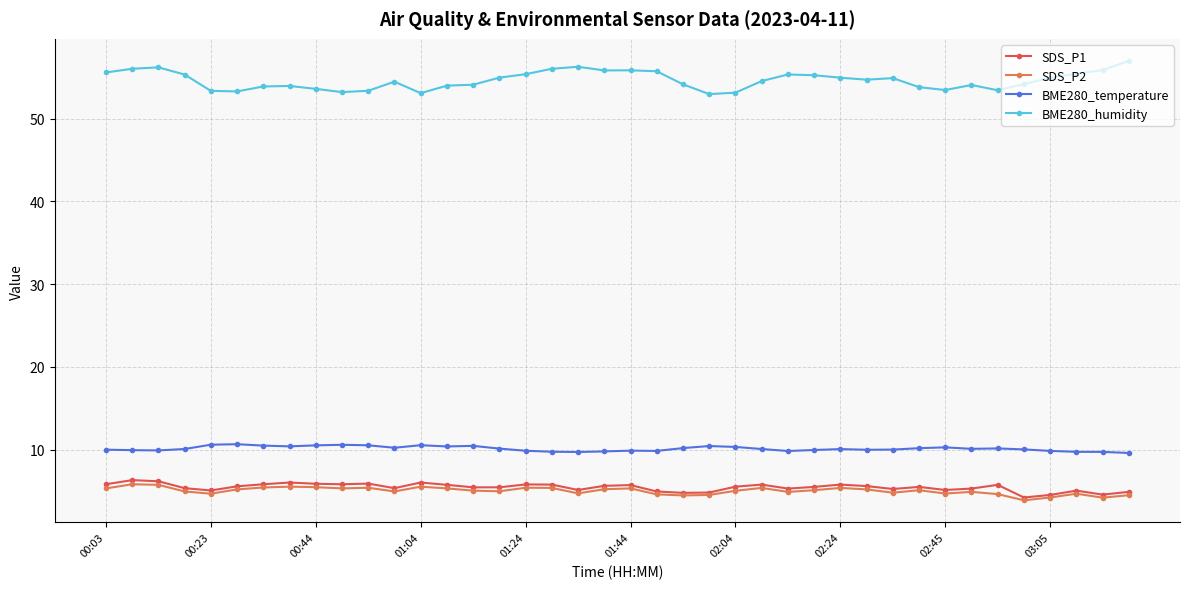

Which series has the largest range (max minus min)?

BME280_humidity